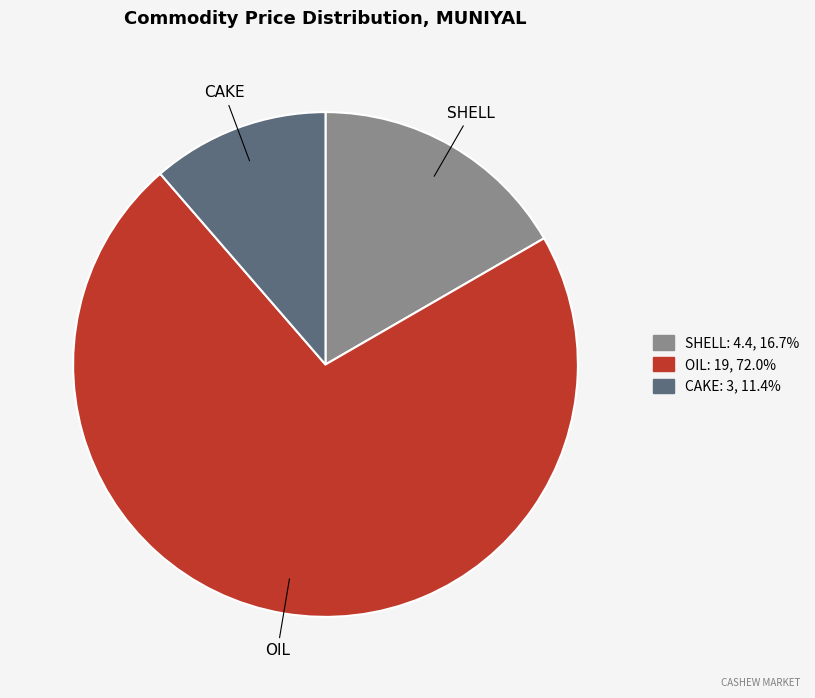

Approximately how many times larger is the value at CAKE compared to SHELL?

0.7